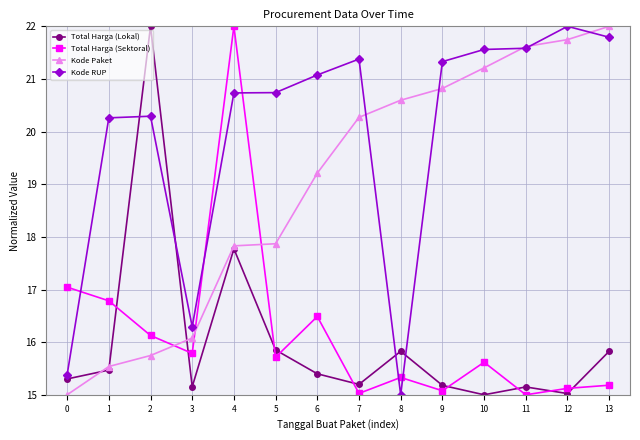

Between 1 and 5, which series saw the biggest shift?

Kode Paket